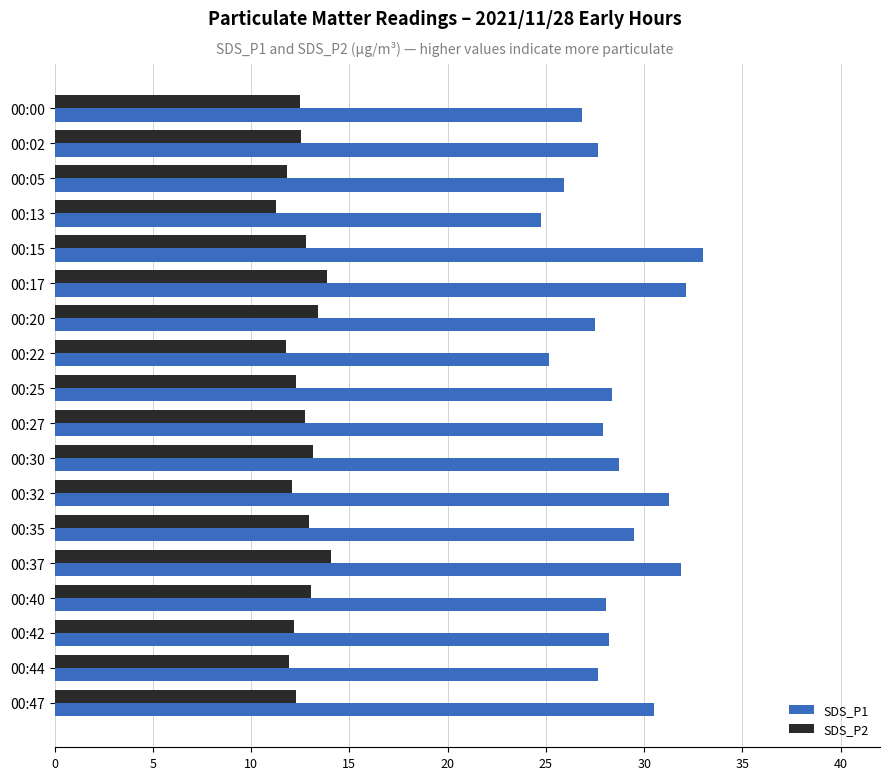

True or false: SDS_P2 has a value of 11.8 at 00:22.

True